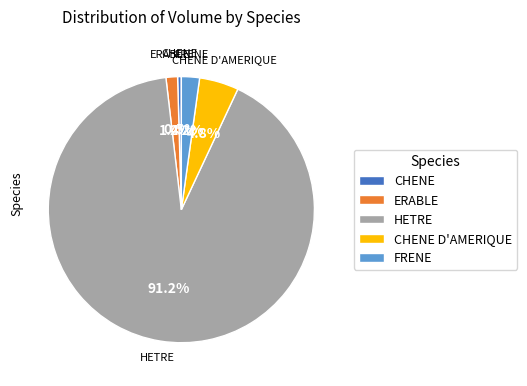

What is the majority slice?

HETRE